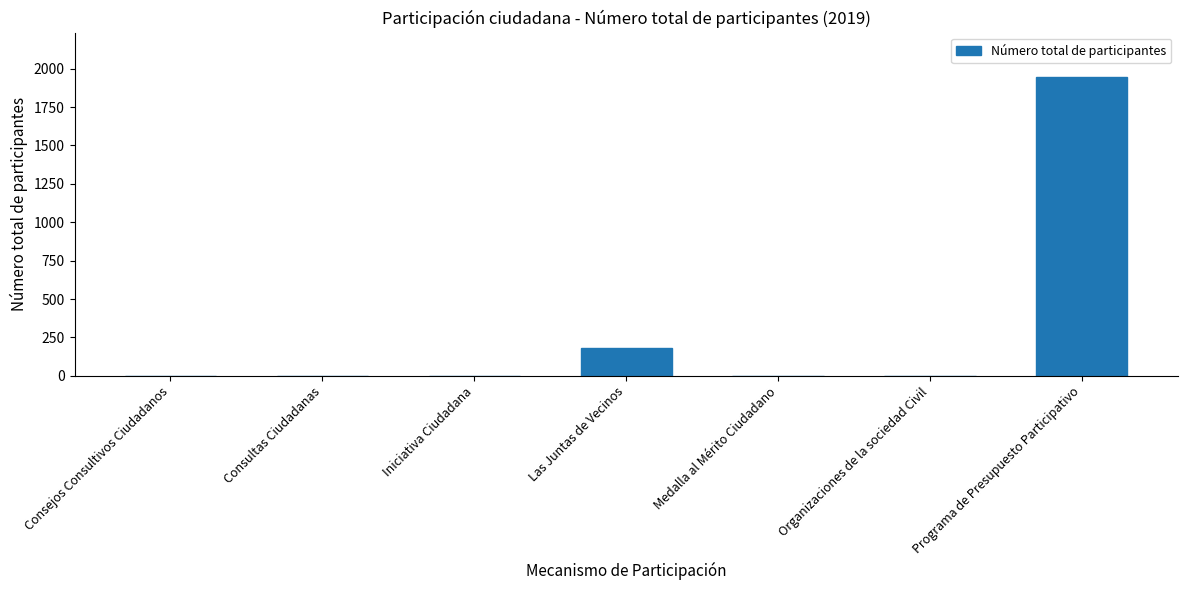

What is the greatest value displayed?

1943